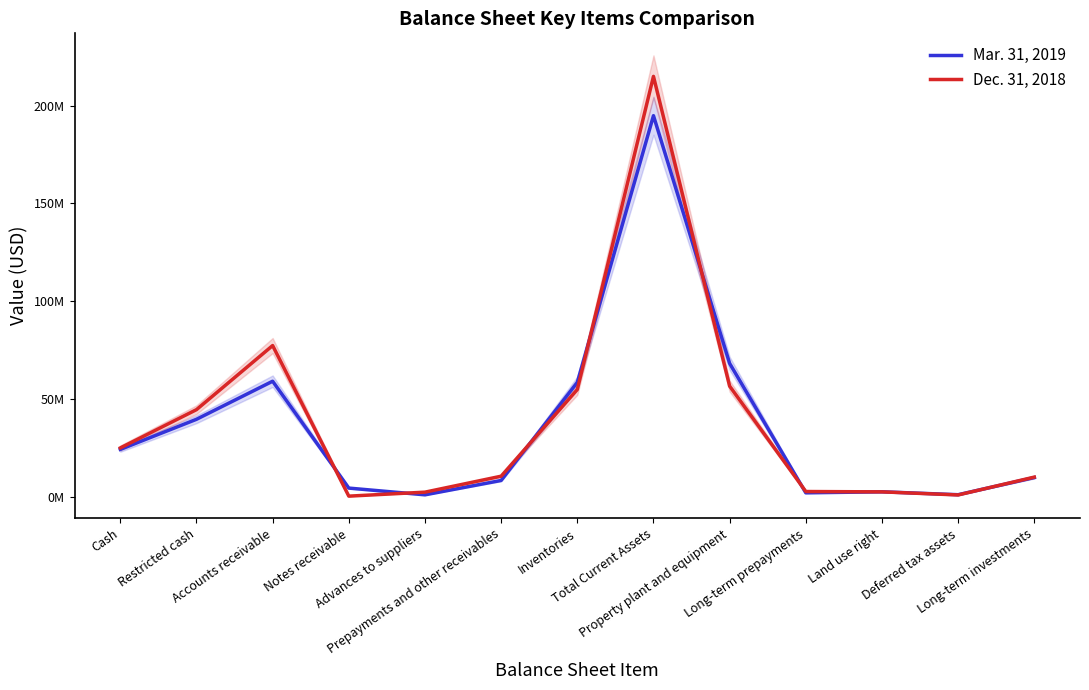

True or false: Mar. 31, 2019 has more than 1 points higher than both neighbors.

True